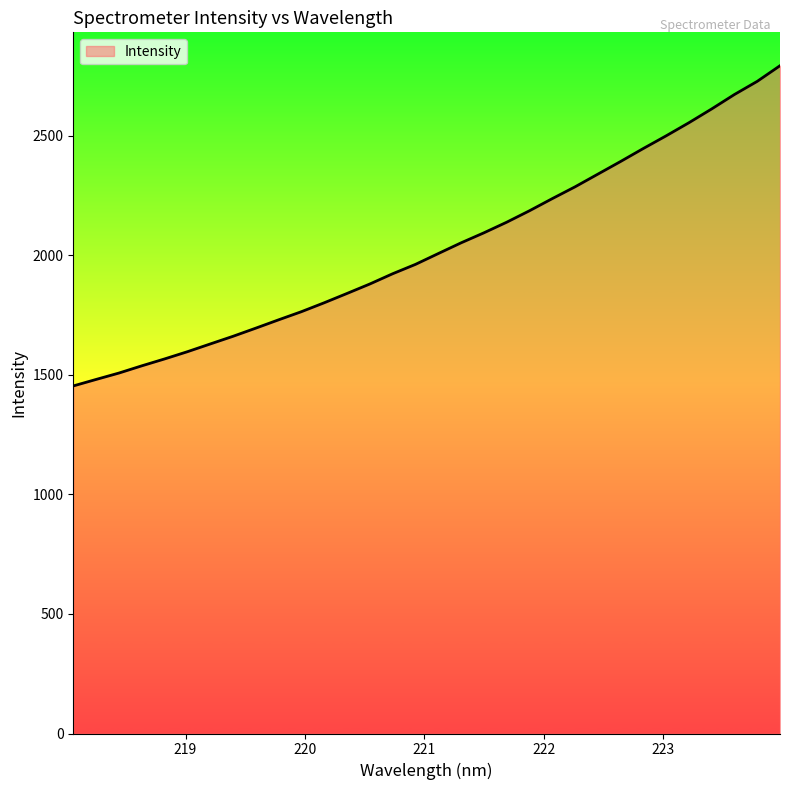

Does the chart have visible grid lines?

No